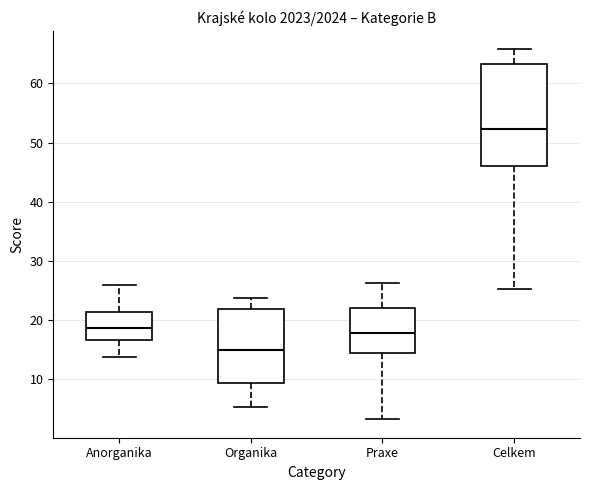

Which box is the tallest, from its lower edge to its upper edge?

Celkem